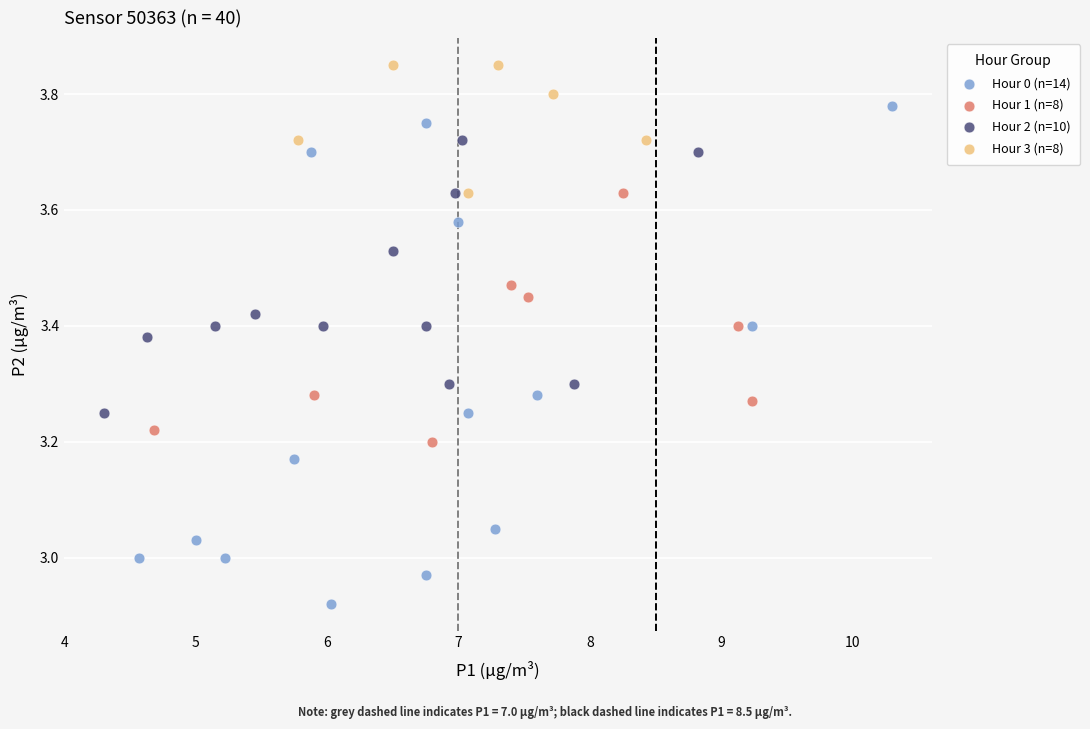

Which series contains the lowest Y value?

Hour 0 (n=14)